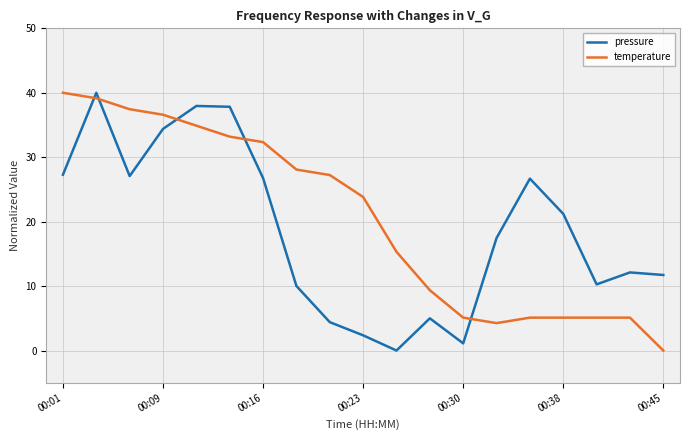

Which series ends up on top after the final intersection of temperature and pressure?

pressure